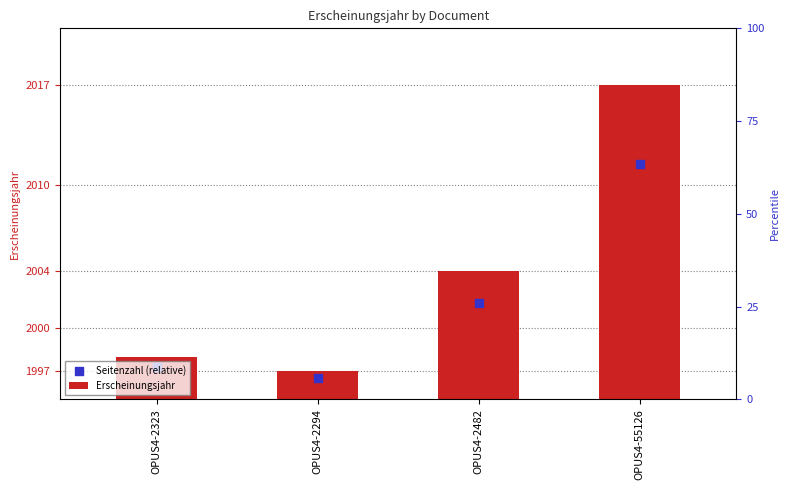

Which series has the largest Y range (max minus min)?

Erscheinungsjahr